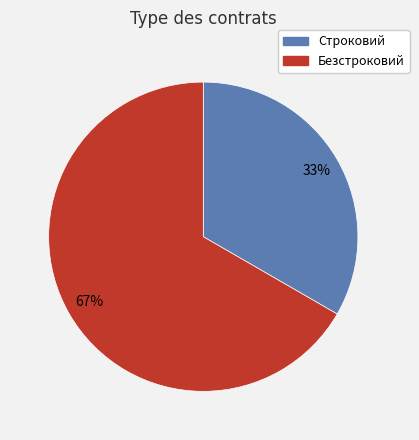

Which category has the smallest portion of the pie?

Строковий